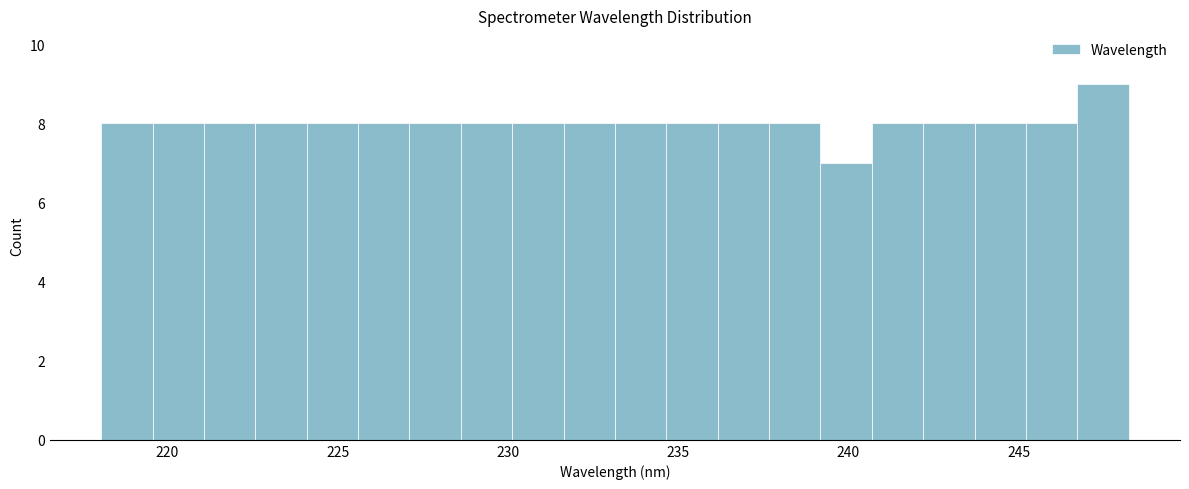

Around what value on the x-axis is the tallest bar? Give the approximate position of its centre, as read against the axis.

247.5